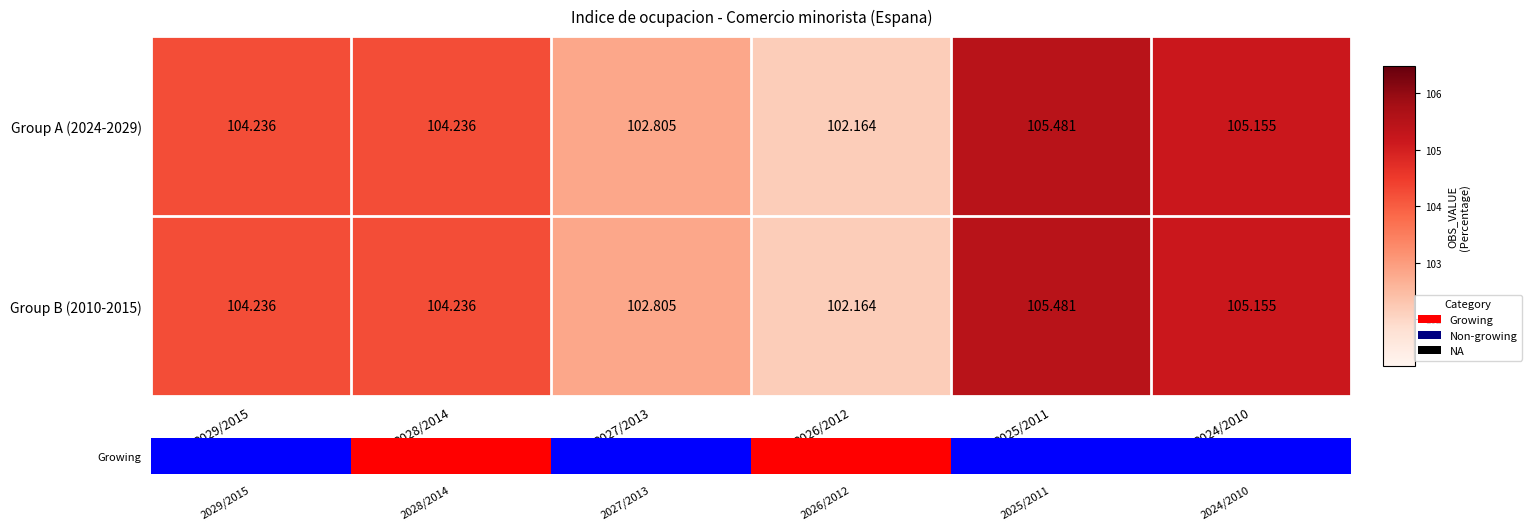

Is the value of Group A (2024-2029) at 2028/2014 greater than the value of Group B (2010-2015) at 2024/2010?

No